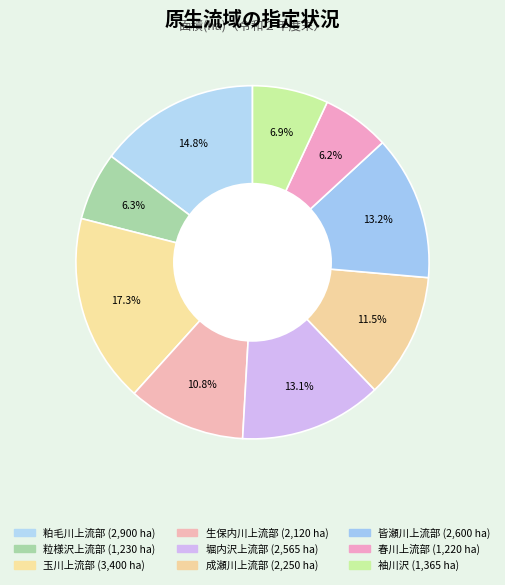

How many segments does this pie chart have?

9